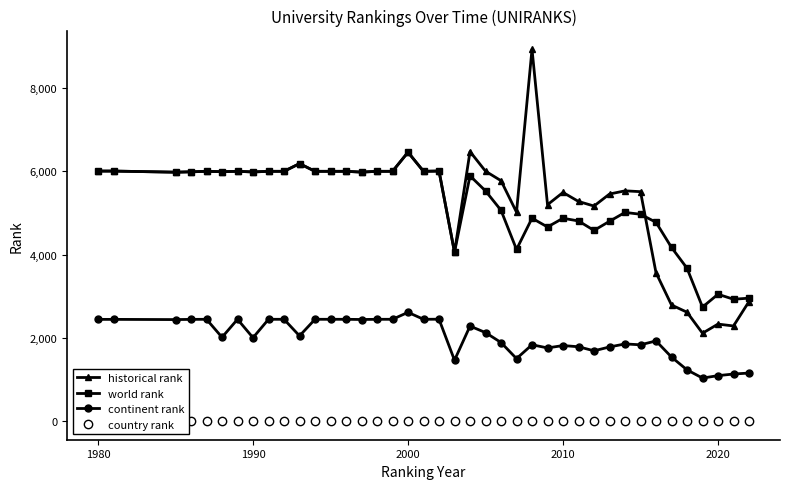

True or false: world rank and continent rank intersect in this chart.

False